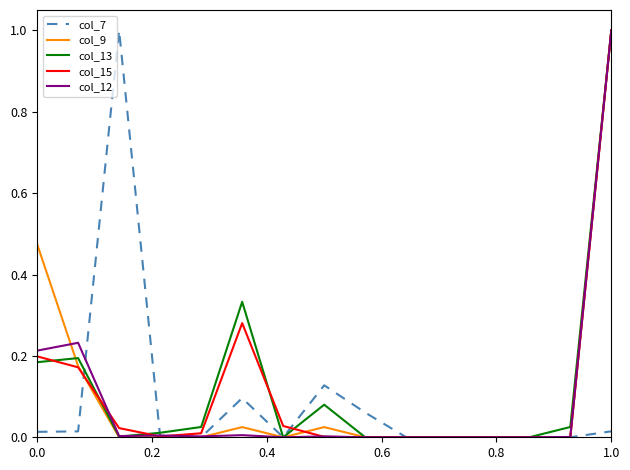

What is the maximum value for col_12?

1.0